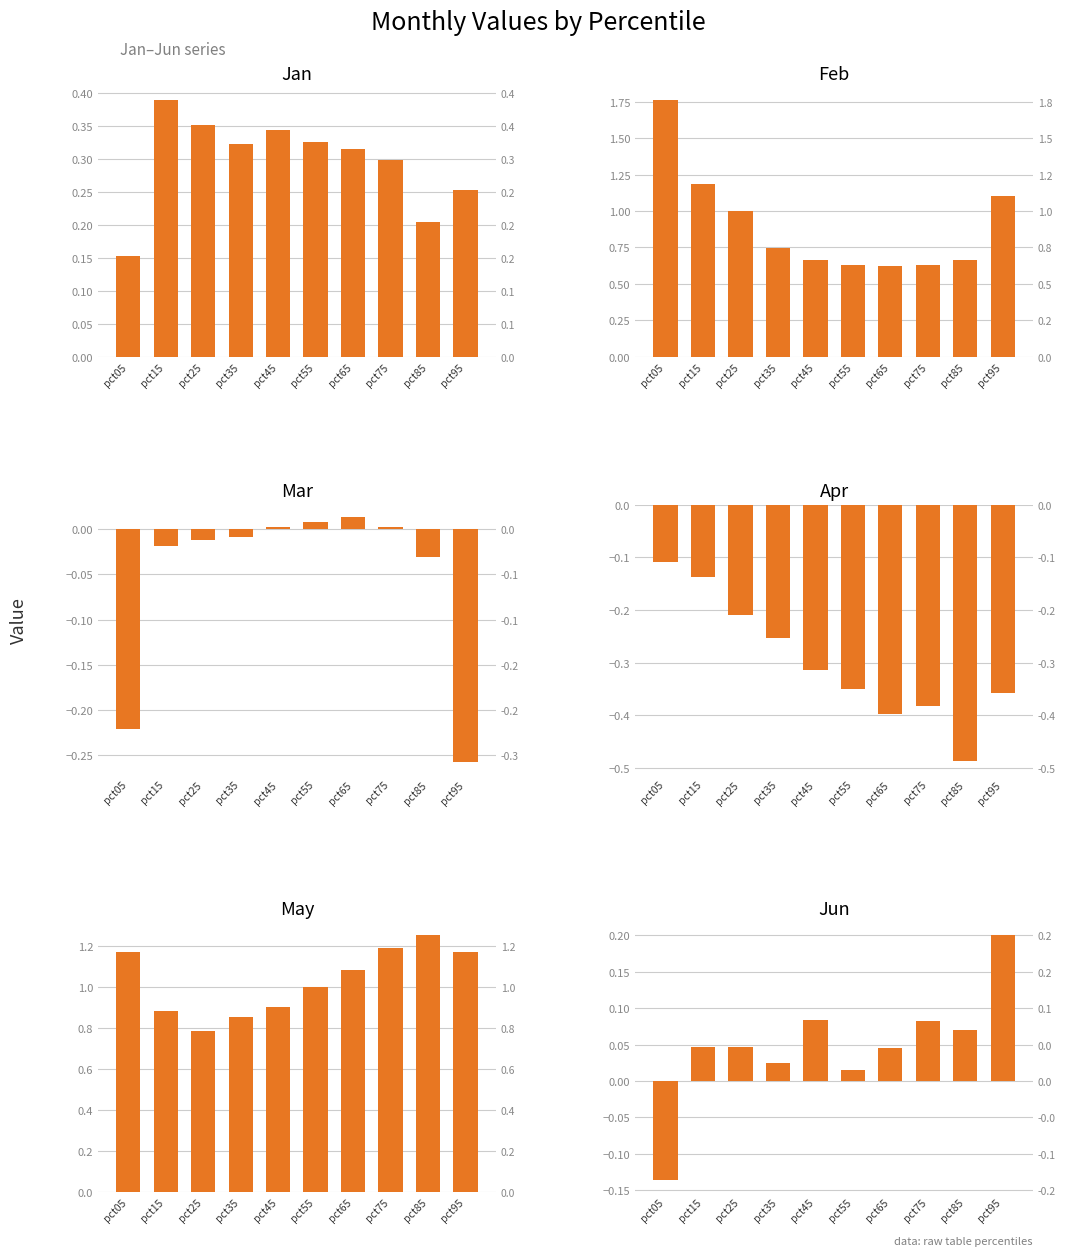

Which series has the widest spread of values?

Feb